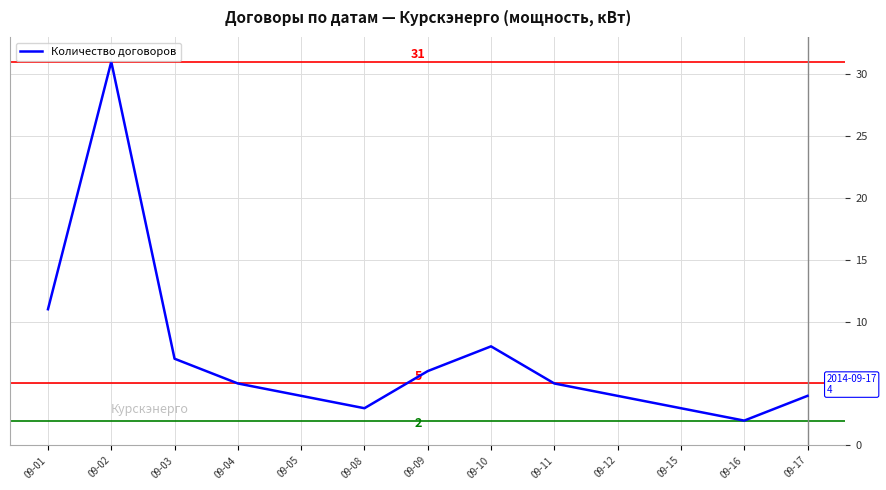

At which label does the data first exceed 5?

09-01